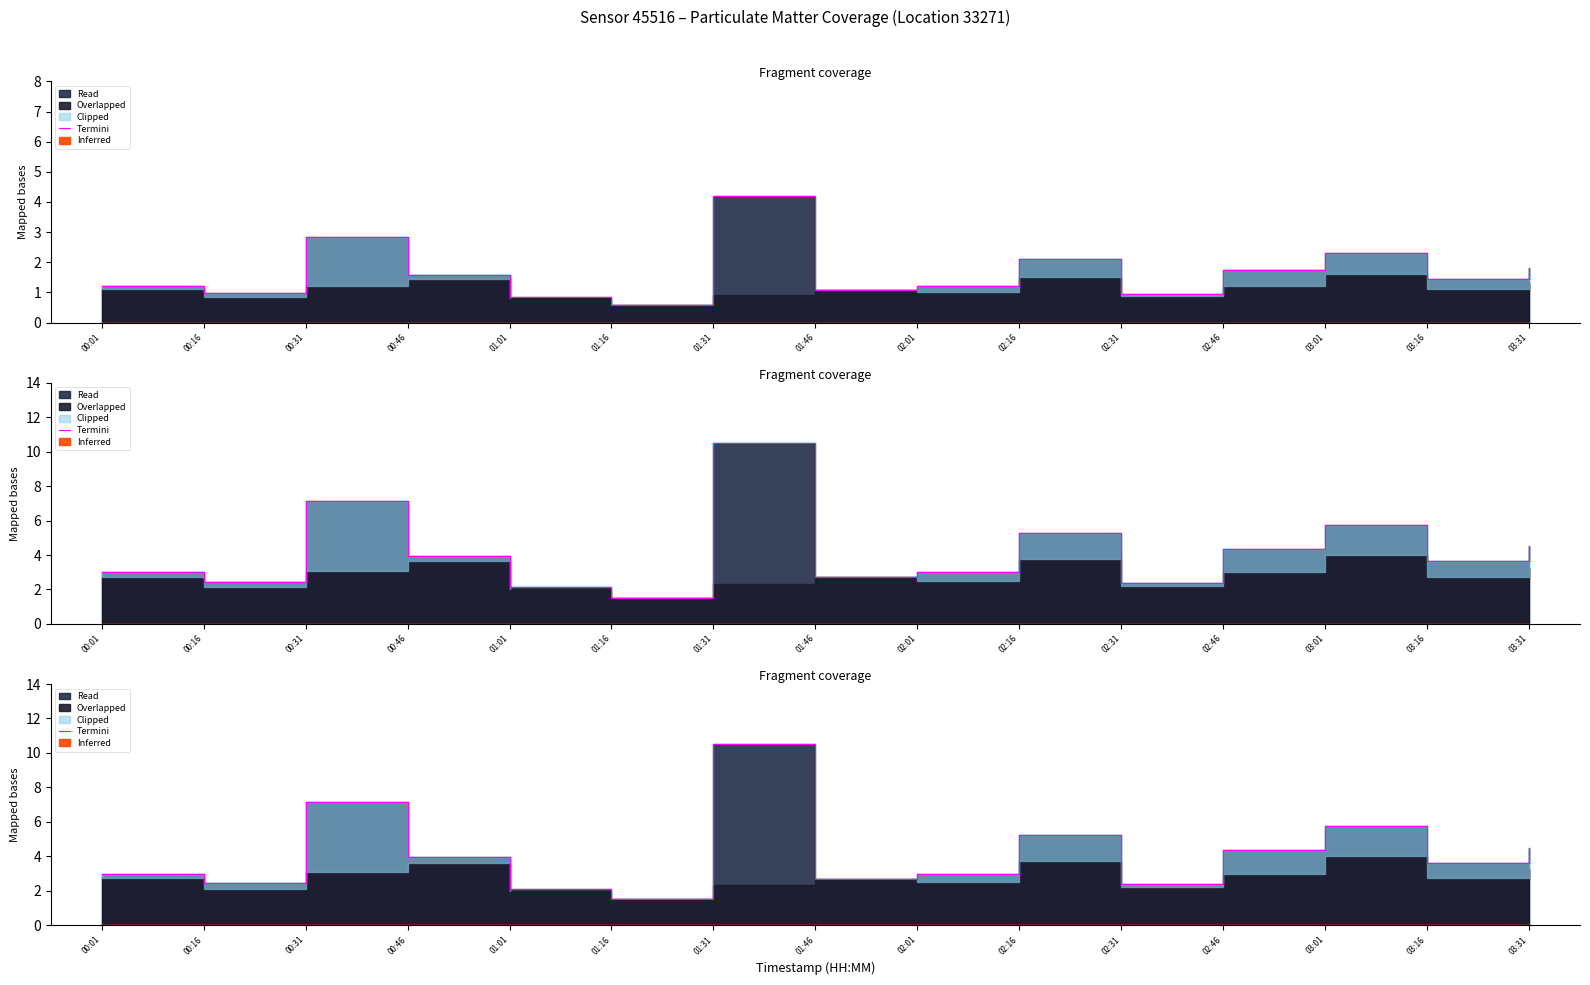

Rank the categories by value from lowest to highest.

01:16, 01:01, 02:31, 00:16, 01:46, 00:01, 02:01, 03:16, 00:46, 02:46, 03:31, 02:16, 03:01, 00:31, 01:31